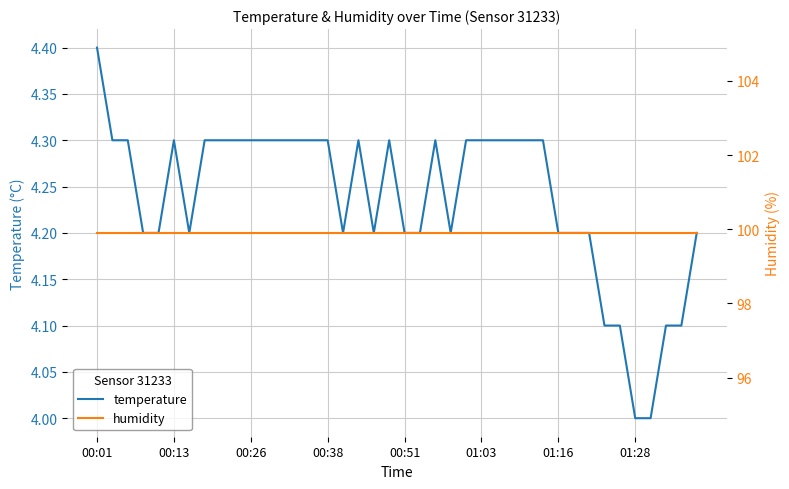

Reading left to right, transcribe all the data shown in this chart.

temperature: 4.4	4.3	4.3	4.2	4.2	4.3	4.2	4.3	4.3	4.3	4.3	4.3	4.3	4.3	4.3	4.3	4.2	4.3	4.2	4.3	4.2	4.2	4.3	4.2	4.3	4.3	4.3	4.3	4.3	4.3	4.2	4.2	4.2	4.1	4.1	4.0	4.0	4.1	4.1	4.2
humidity: 99.9	99.9	99.9	99.9	99.9	99.9	99.9	99.9	99.9	99.9	99.9	99.9	99.9	99.9	99.9	99.9	99.9	99.9	99.9	99.9	99.9	99.9	99.9	99.9	99.9	99.9	99.9	99.9	99.9	99.9	99.9	99.9	99.9	99.9	99.9	99.9	99.9	99.9	99.9	99.9